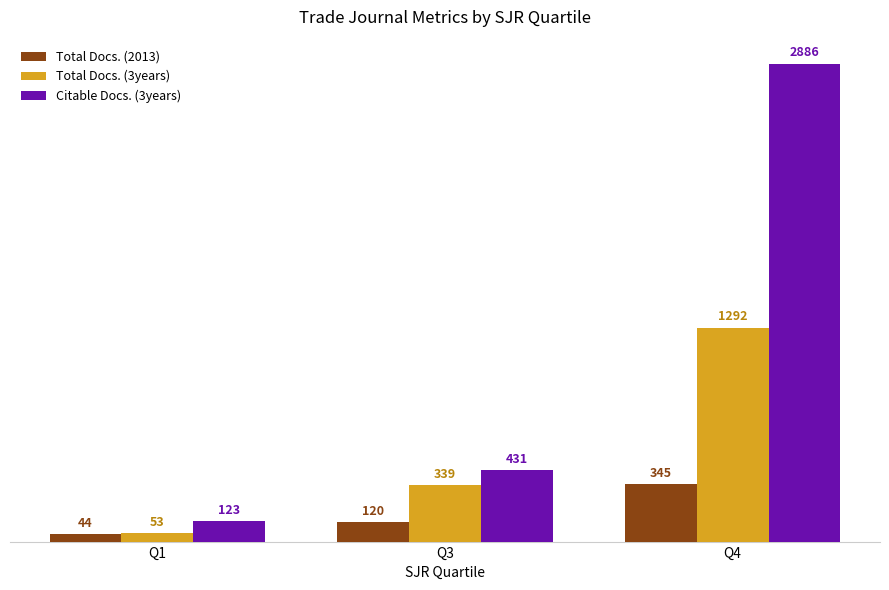

The Citable Docs. (3years) series shows 216 at Q3. True or false?

False